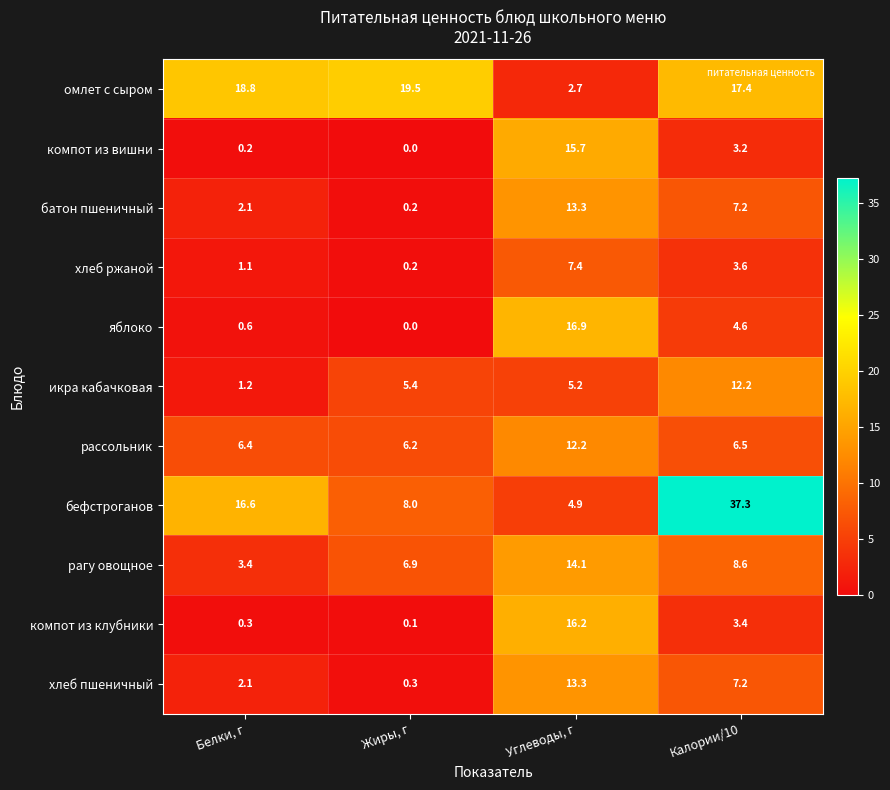

What is the total value across all series at Белки, г?

52.8